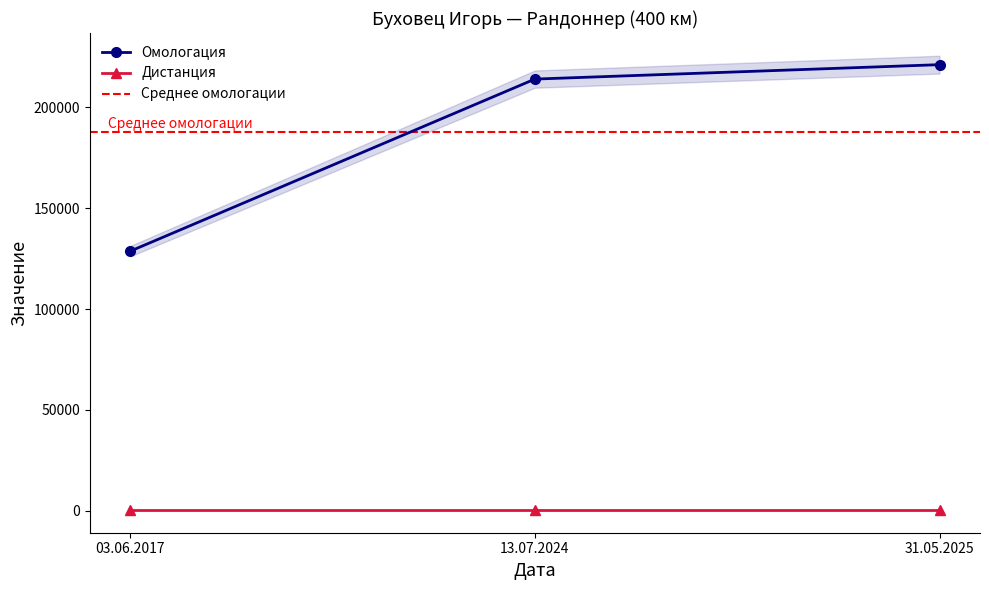

Reading right to left, extract all data points from this chart.

31.05.2025=221127	13.07.2024=213976	03.06.2017=128684